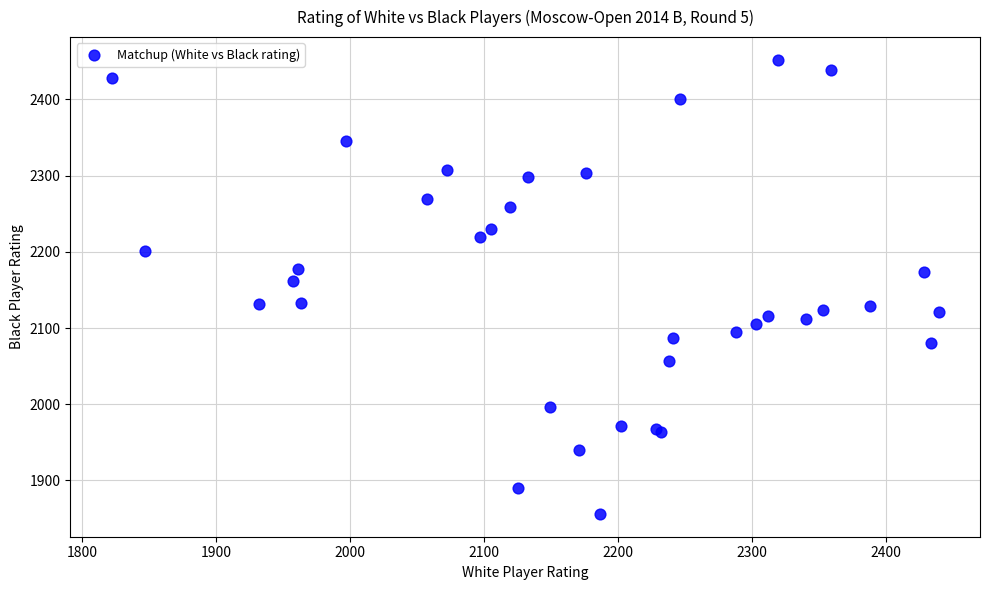

What Y value in the scatter plot is closest to 2154?

2162